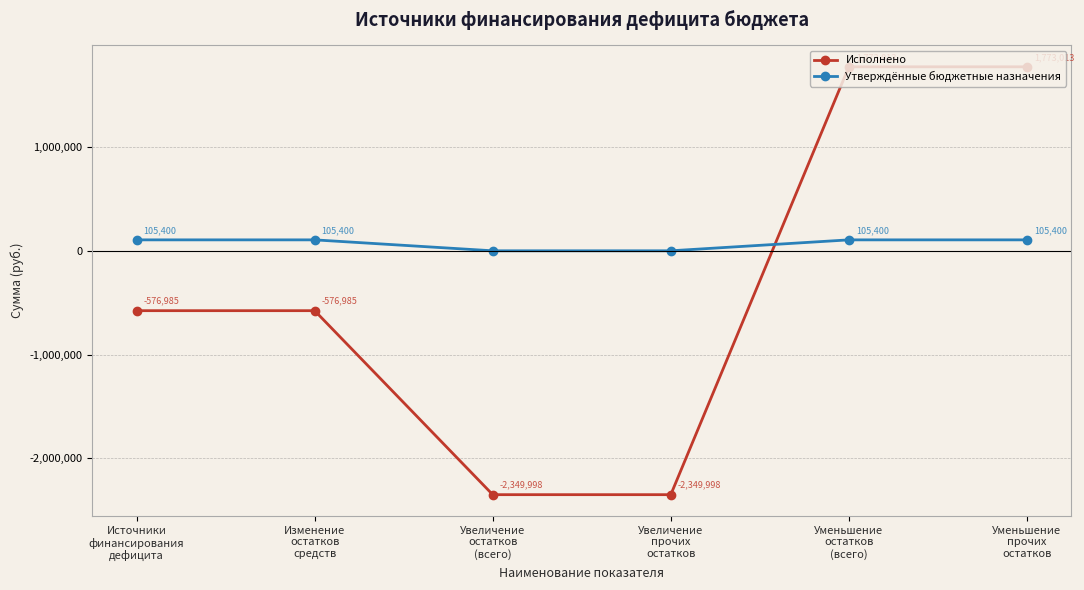

What is the spread (max minus min) of values at Увеличение
прочих
остатков?

2349997.7